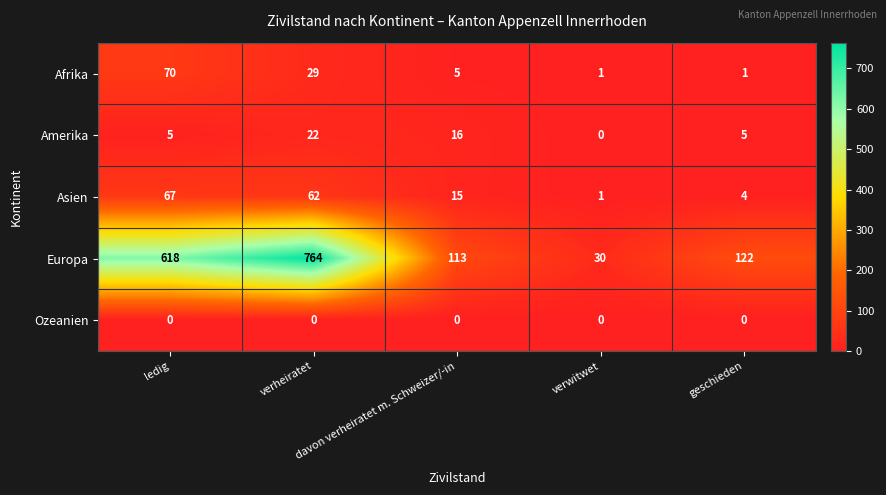

Rank the series by their maximum value, from highest to lowest.

Europa, Afrika, Asien, Amerika, Ozeanien